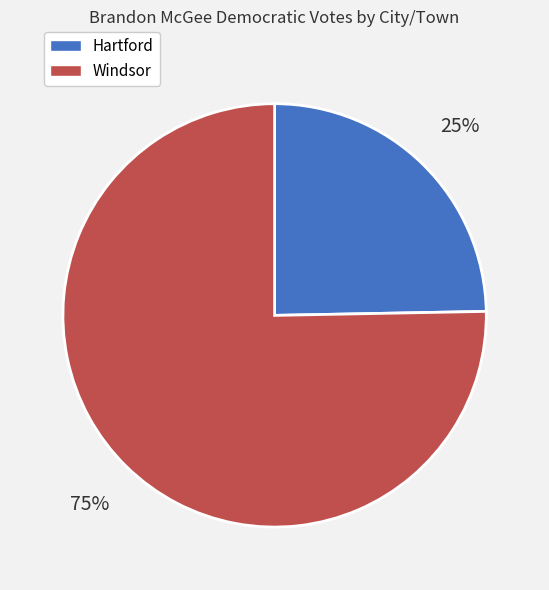

True or false: Hartford accounts for 25% of the total.

True